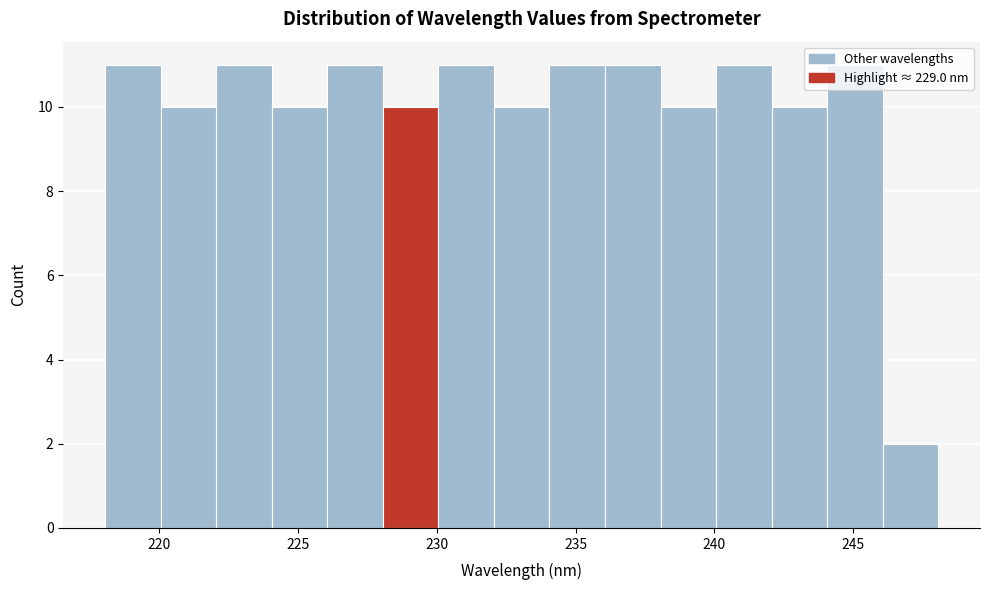

Reading left to right, transcribe this chart: for each bar, give the range it covers on the x-axis and its height. Neither the bar edges nor the heights are printed on the chart, so give them approximately, as read against the axes.

218 to 220: 11
220 to 222: 10
222 to 224: 11
224 to 226: 10
226 to 228: 11
228 to 230: 10
230 to 232: 11
232 to 234: 10
234 to 236: 11
236 to 238: 11
238 to 240: 10
240 to 242: 11
242 to 244: 10
244 to 246: 11
246 to 248: 2